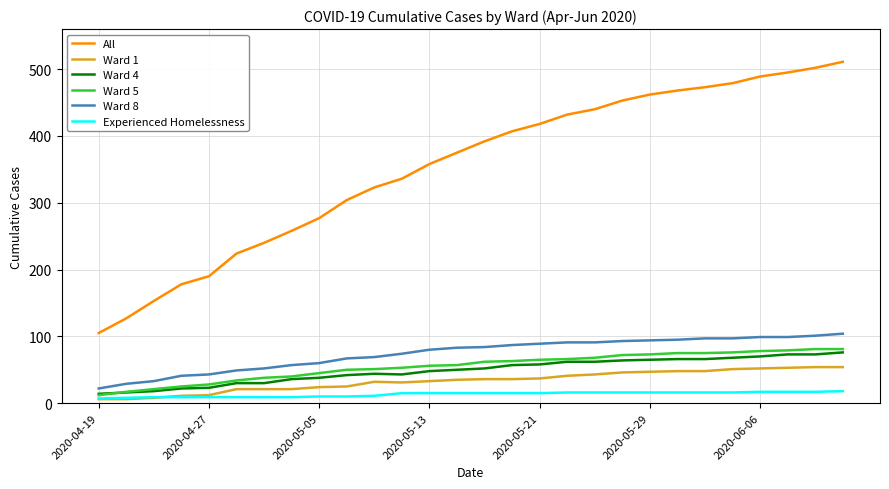

Which series has the largest total across all categories?

All